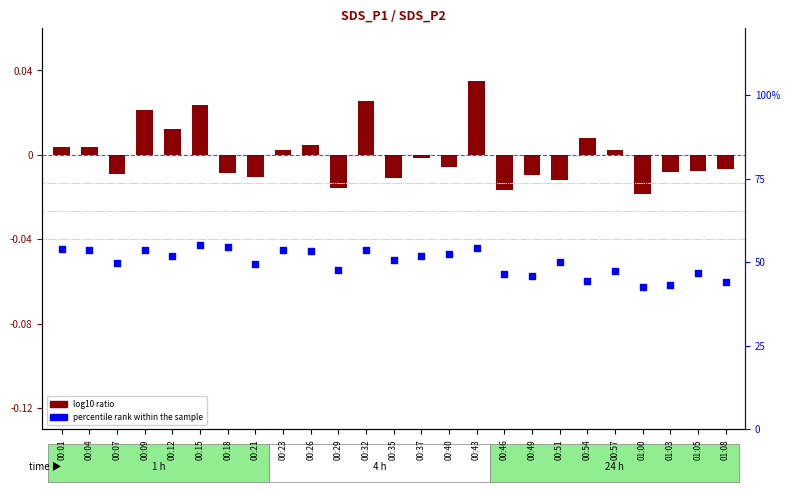

Which series contains the lowest Y value?

log10 ratio